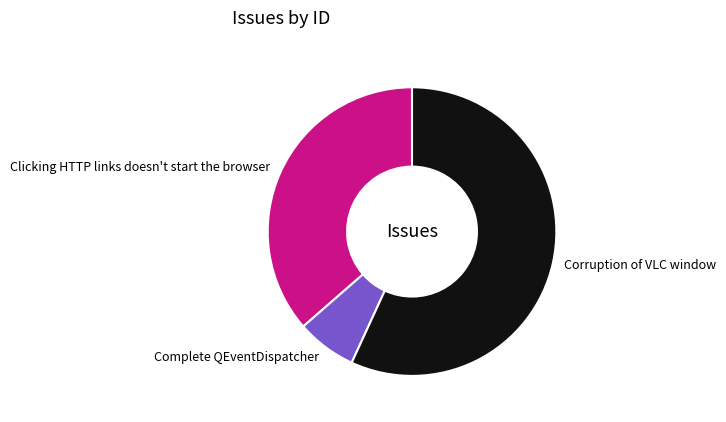

Between Complete QEventDispatcher and Clicking HTTP links doesn't start the browser, which is larger?

Clicking HTTP links doesn't start the browser